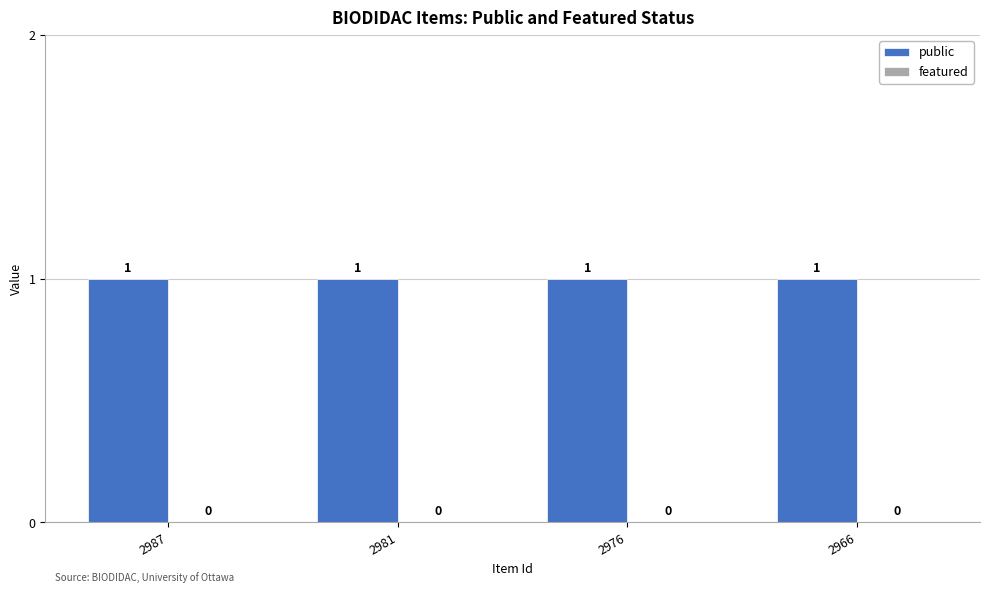

How many distinct data groups are displayed?

2